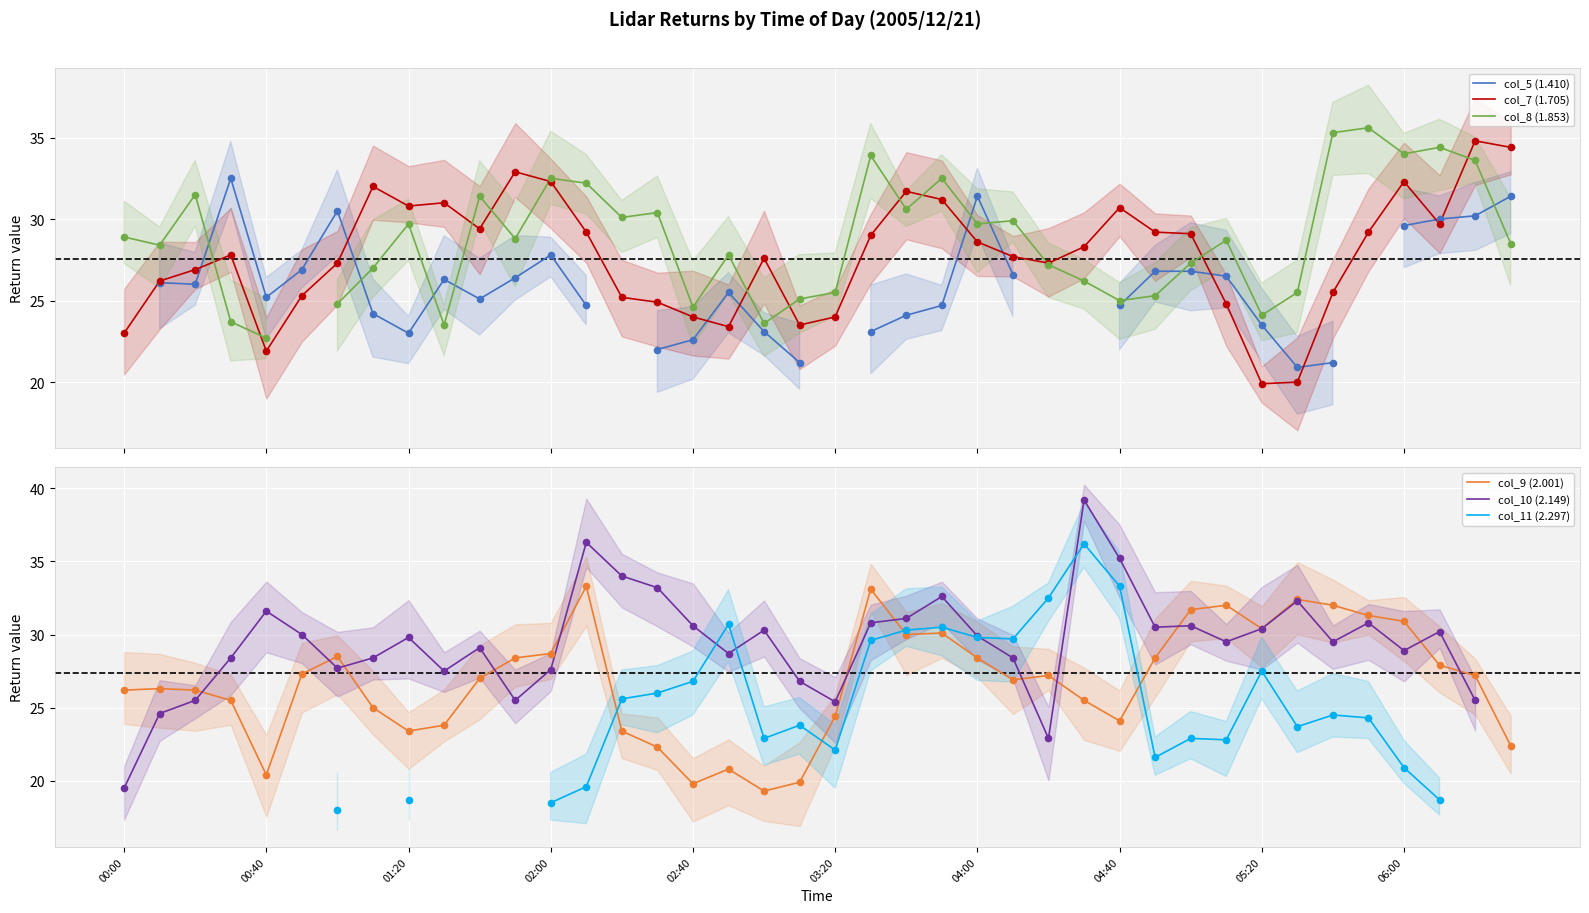

Is the value of col_7 (1.705) at 01:20 greater than the value of col_11 (2.297) at 39?

No